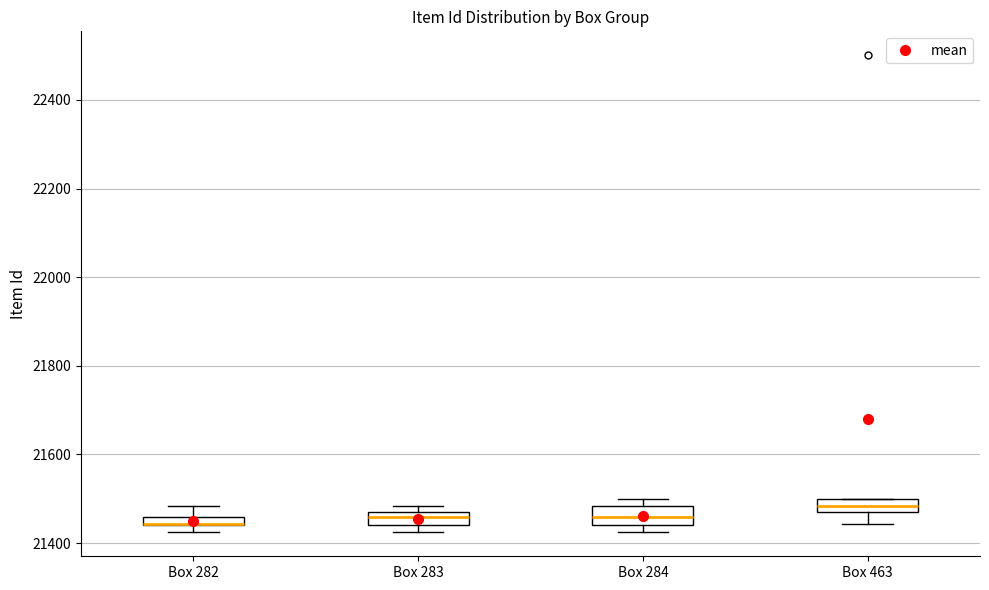

Where does the upper whisker of the box for Box 282 end on the y-axis? The values are not printed on the chart, so give them approximately, as read against the axis.

21480